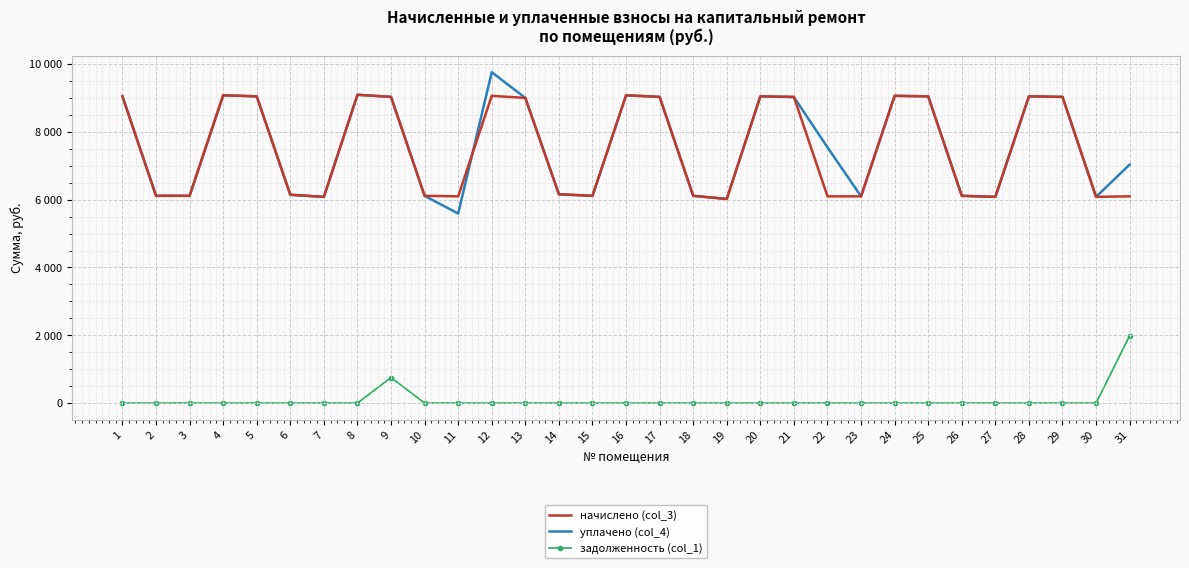

The уплачено (col_4) series shows 15925.6 at 29. True or false?

False